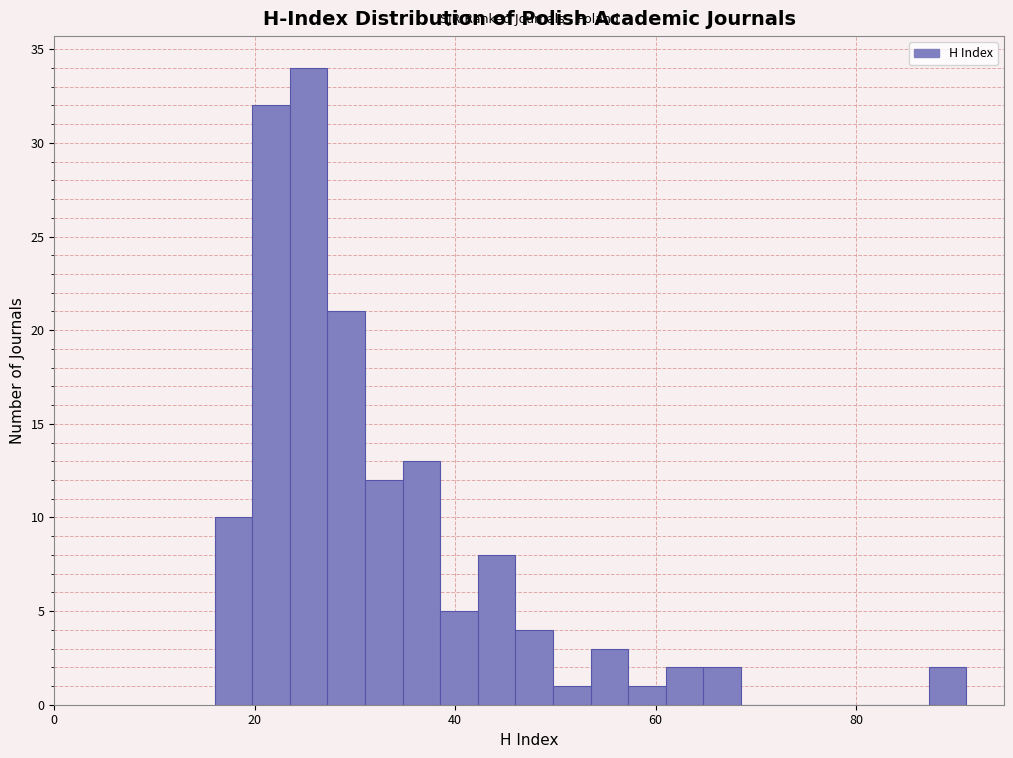

Around what value on the x-axis is the tallest bar? Give the approximate position of its centre, as read against the axis.

26